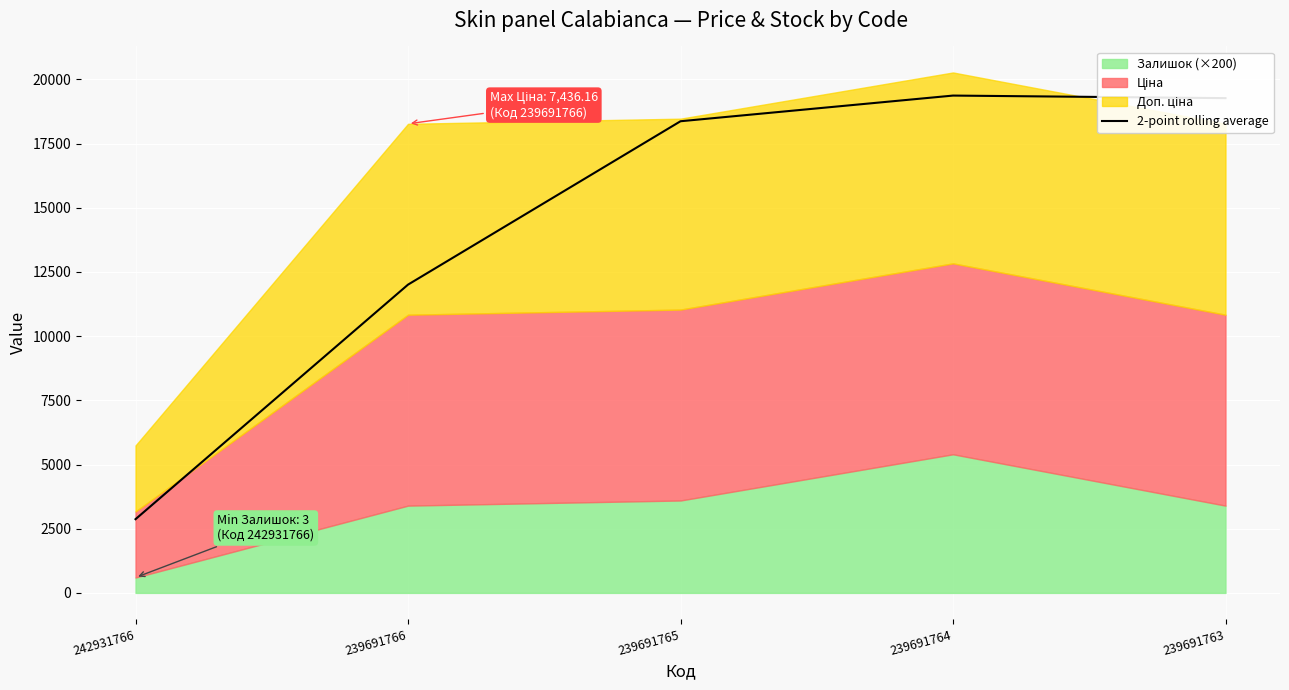

How many lines are shown in the chart?

1